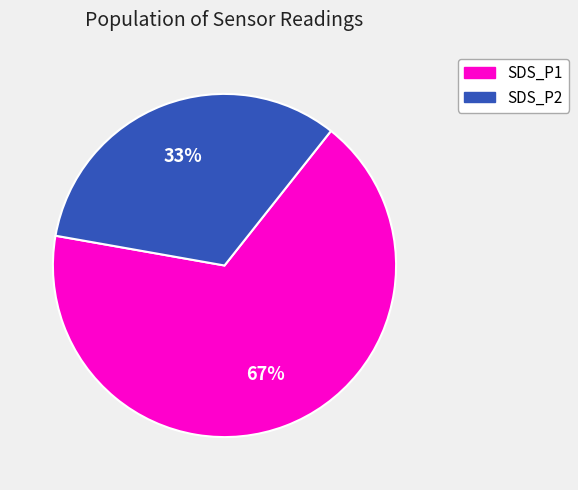

Count the number of slices in the pie.

2